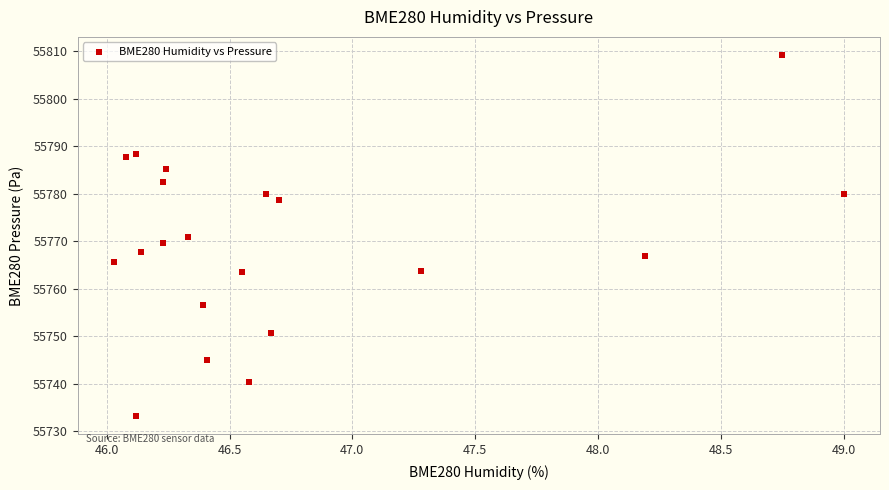

What is the range of Y values (max minus min)?

76.0